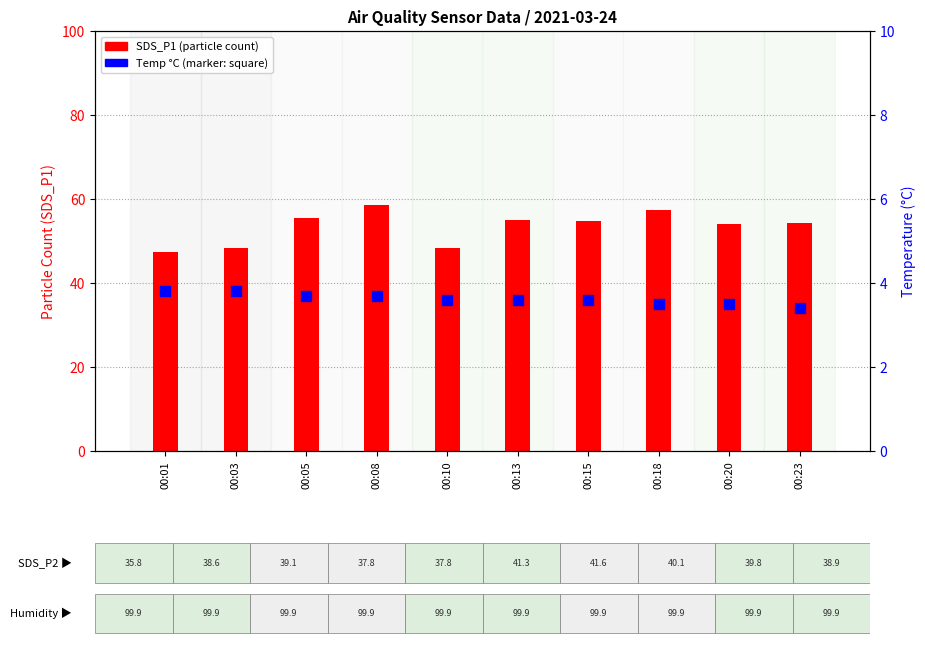

At which category is the sum across all series the highest?

00:08